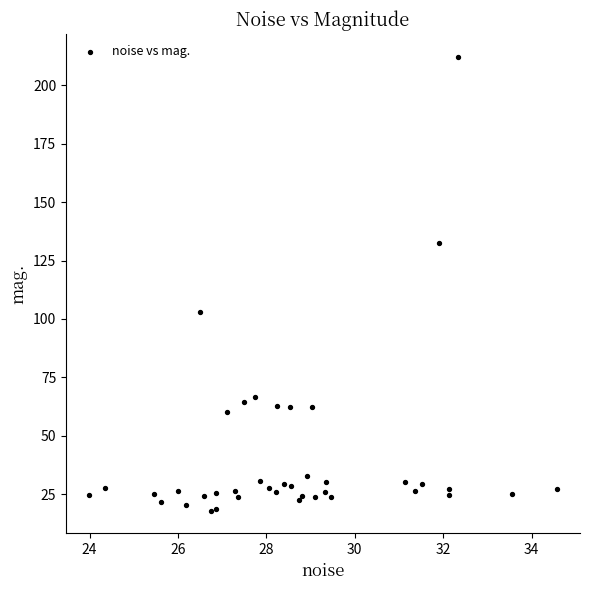

What Y value in the scatter plot is closest to 115?

102.9